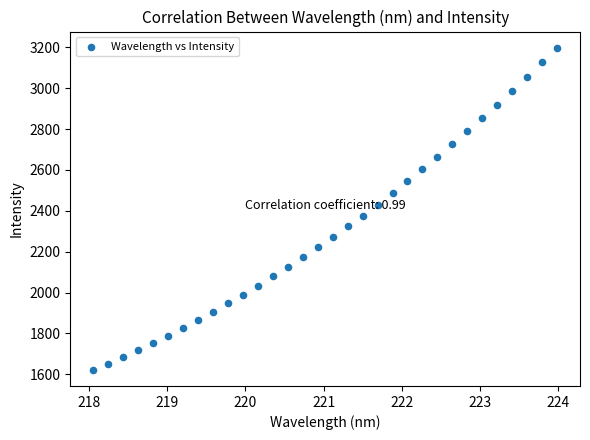

What is the range of Y values (max minus min)?

1578.0